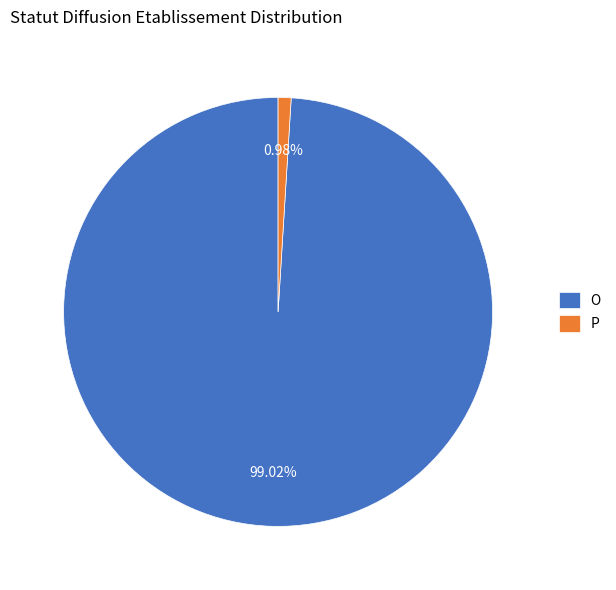

To the nearest percent, what is the average slice percentage?

50%